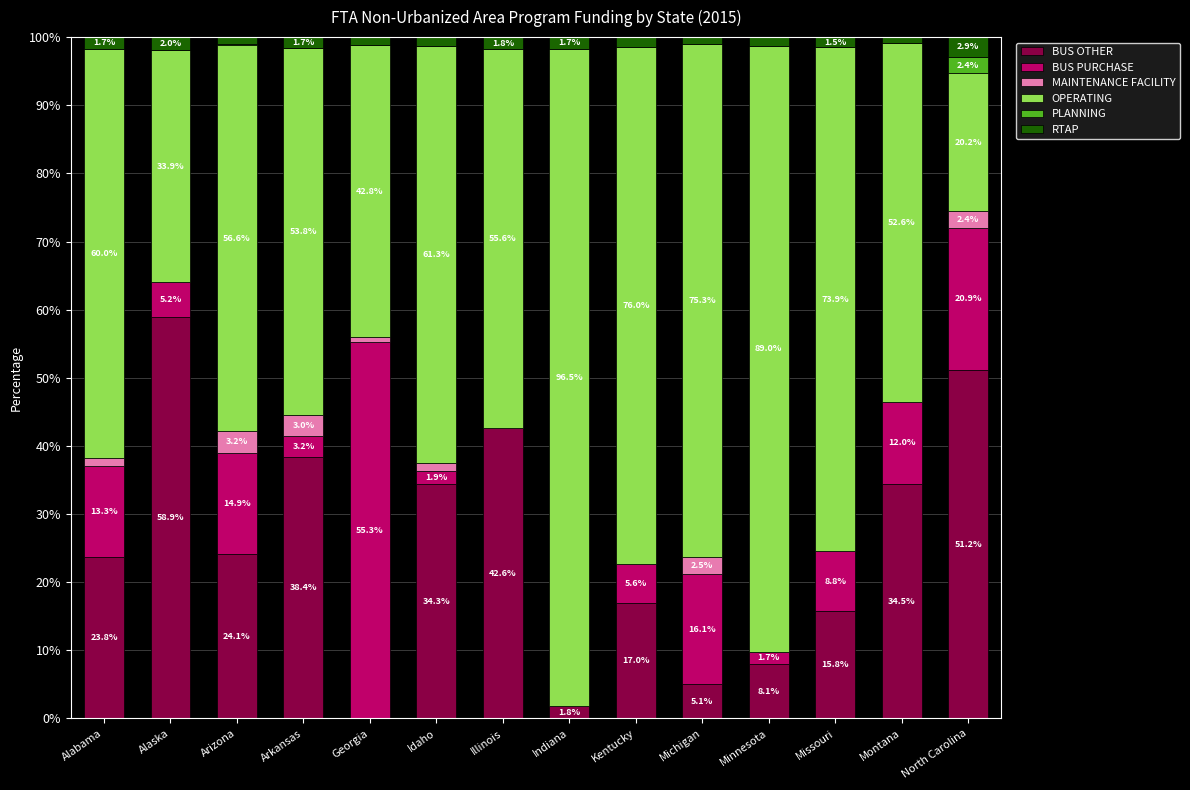

True or false: BUS OTHER has a value of 5.1 at Michigan.

True